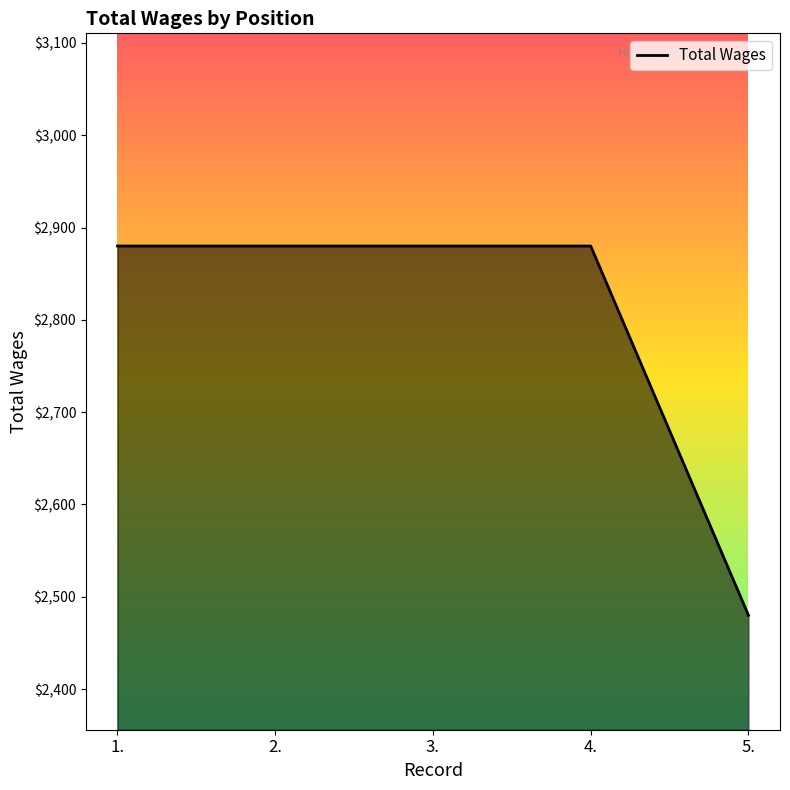

What is the approximate value at 1., to the nearest 5?

2880